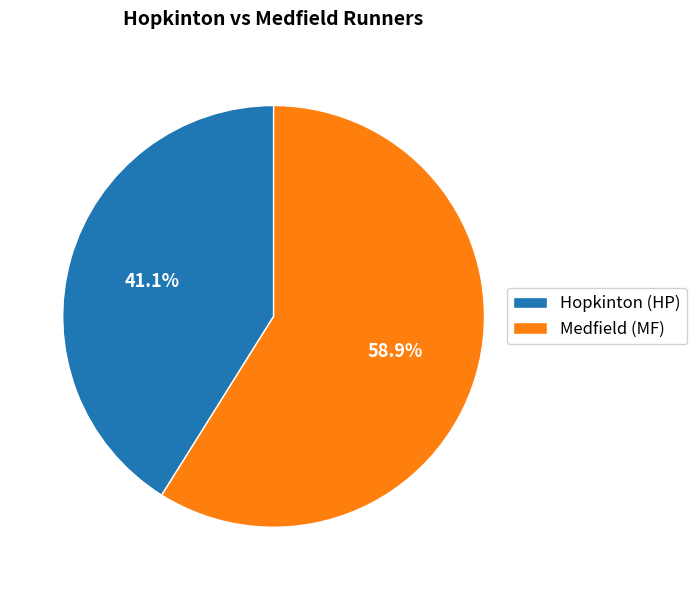

Approximately how many times larger is the value at Medfield (MF) compared to Hopkinton (HP)?

1.4